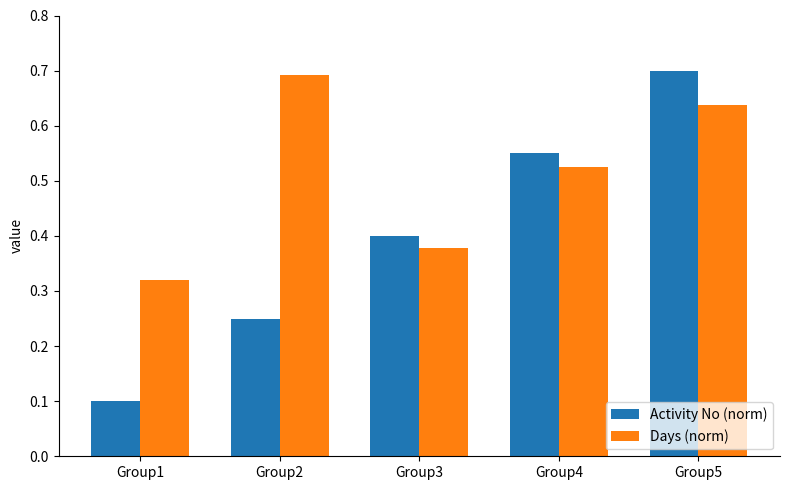

At which label is Activity No (norm) closest to 0?

Group1